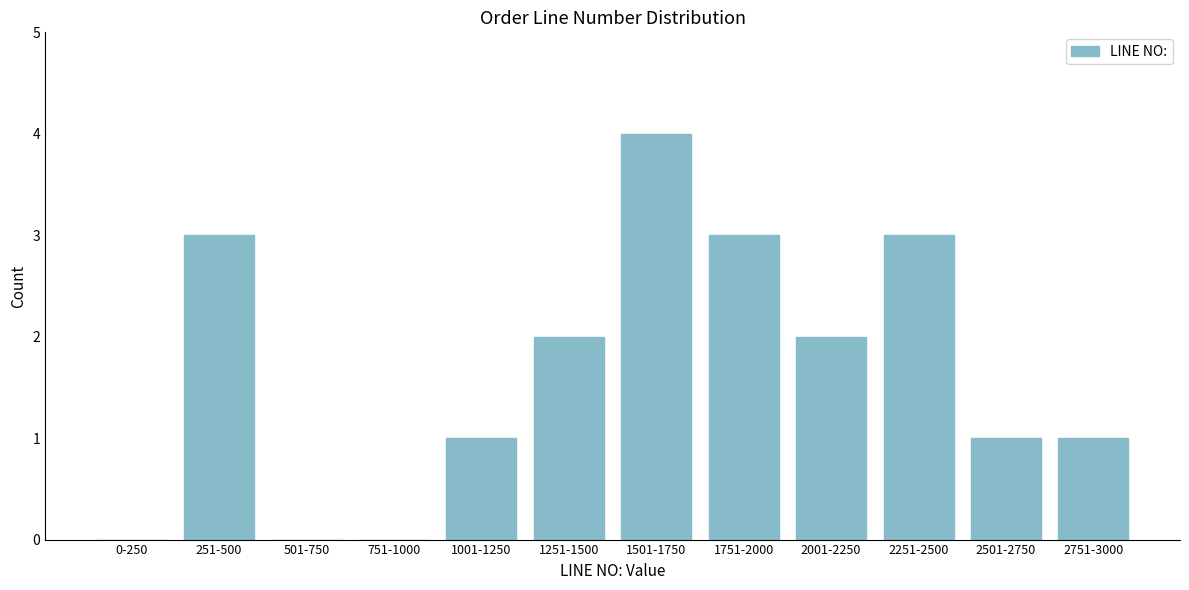

Reading left to right, list all the values displayed in this chart.

0-250=0	251-500=3	501-750=0	751-1000=0	1001-1250=1	1251-1500=2	1501-1750=4	1751-2000=3	2001-2250=2	2251-2500=3	2501-2750=1	2751-3000=1